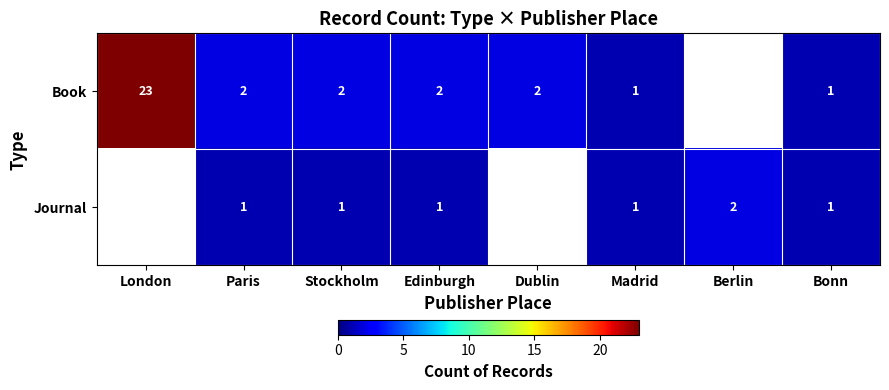

The value of Book at Madrid is 1. True or false?

True